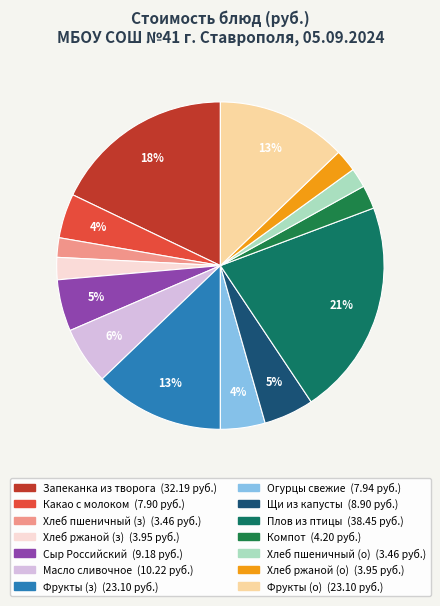

Rank the categories by value from lowest to highest.

ХЛЕБ ПШЕНИЧНЫЙ (завтрак), ХЛЕБ ПШЕНИЧНЫЙ (обед), ХЛЕБ РЖАНОЙ (завтрак), ХЛЕБ РЖАНОЙ (обед), Компот из смеси сухофруктов, КАКАО С МОЛОКОМ, ОВОЩИ НАТУРАЛЬНЫЕ свежие, ЩИ ИЗ СВЕЖЕЙ КАПУСТЫ, СЫР РОССИЙСКИЙ, МАСЛО СЛИВОЧНОЕ, ФРУКТЫ (завтрак), ФРУКТЫ (обед), ЗАПЕКАНКА ИЗ ТВОРОГА С МОРКОВЬЮ, ПЛОВ ИЗ ПТИЦЫ